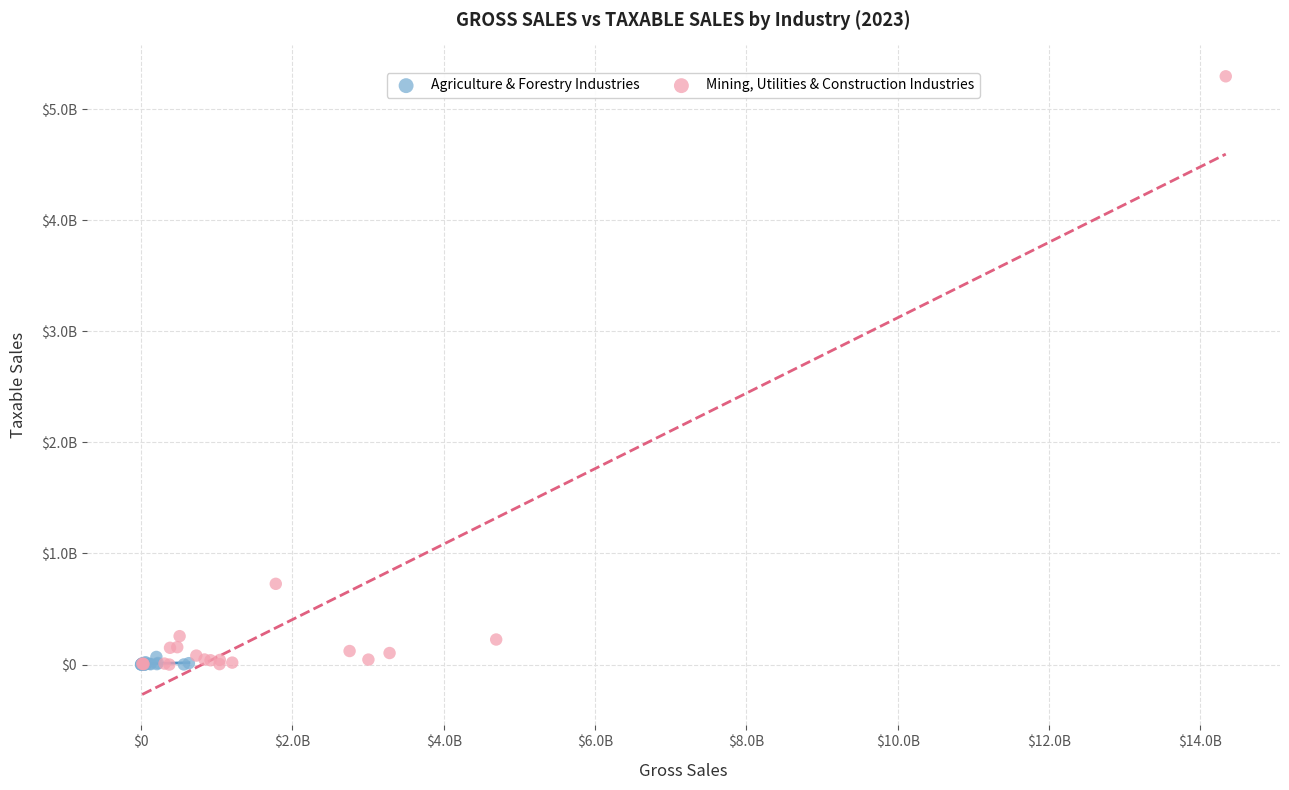

Which series contains the highest Y value?

Mining, Utilities & Construction Industries